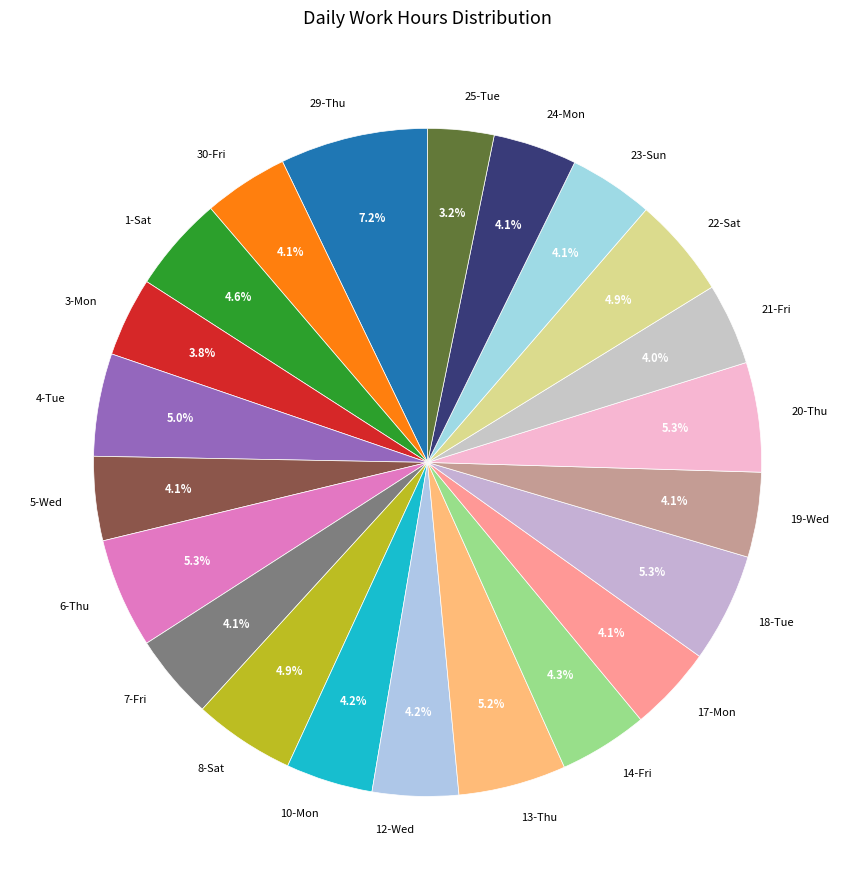

To the nearest percent, what is the difference between the 23-Sun and 4-Tue slice percentages?

1%